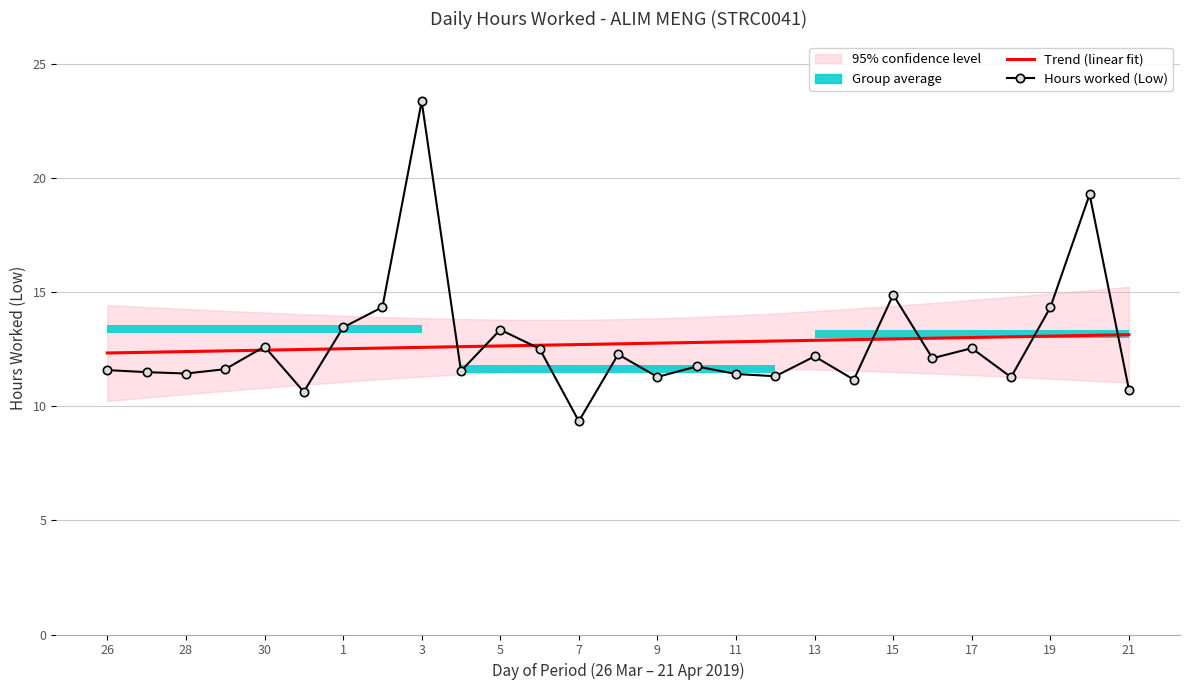

What is the lowest value of the Trend (linear fit) series?

12.3